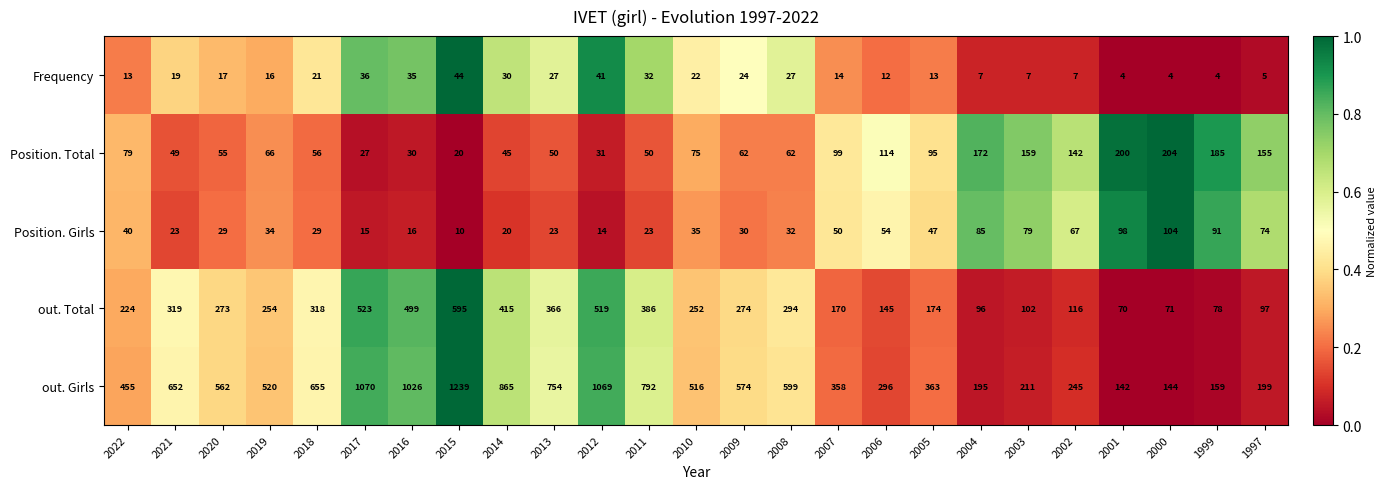

Is it true that Position. Girls equals 34 at 2021?

False